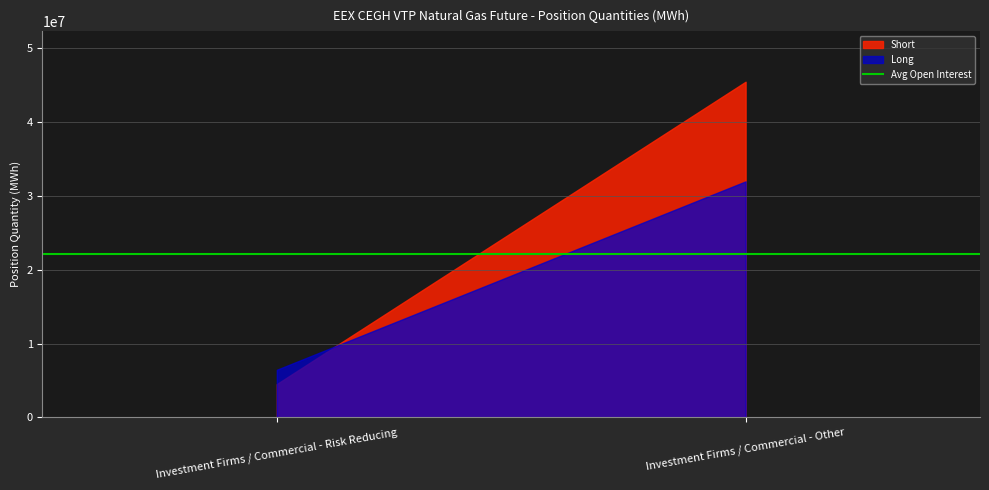

What is the sum of the Long values at Investment Firms / Commercial - Other and Investment Firms / Commercial - Risk Reducing?

38383487